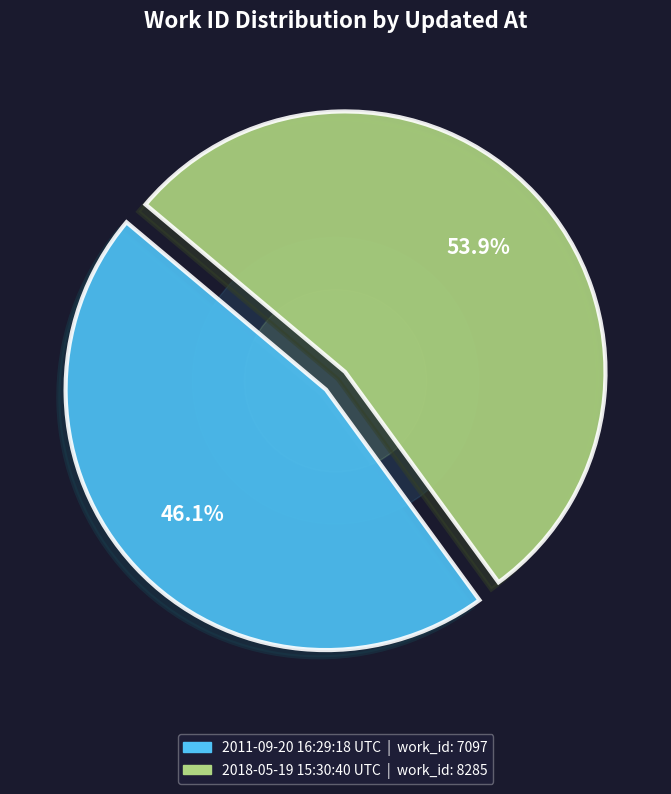

True or false: 2018-05-19 15:30:40 UTC accounts for 54% of the total.

True